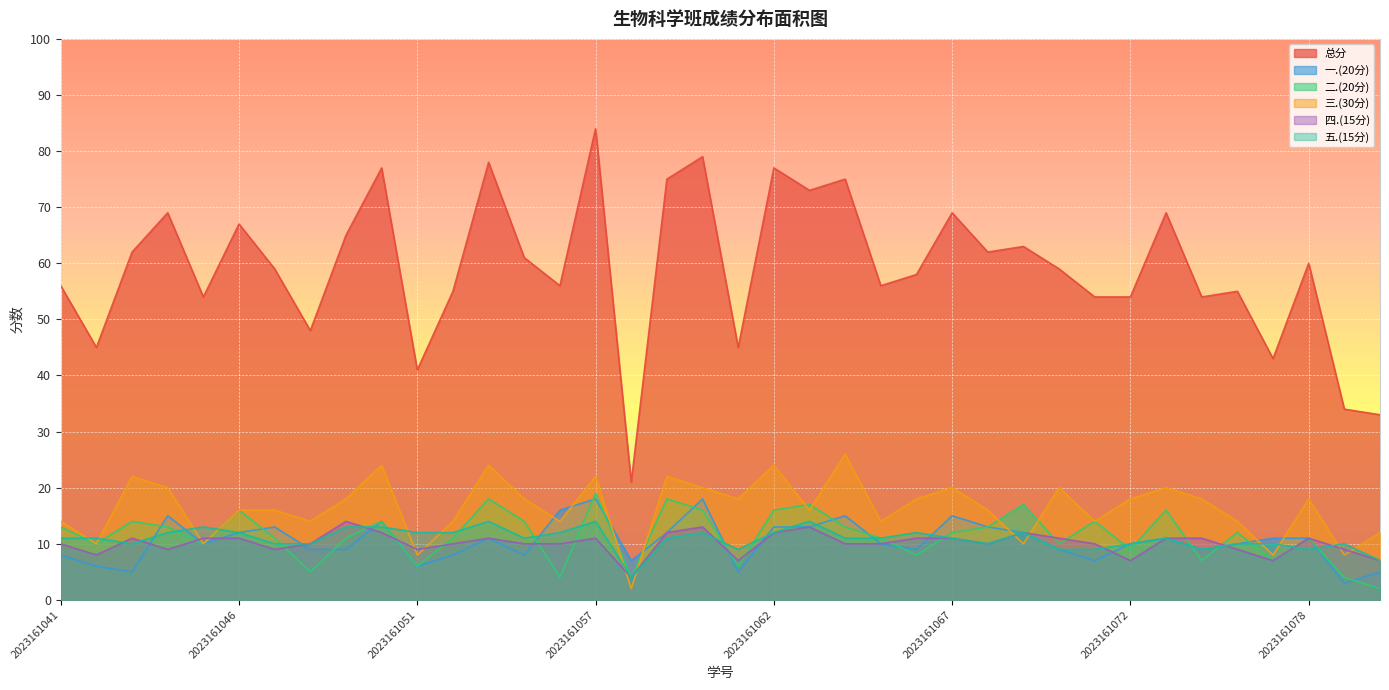

Is the value of 二.(20分) at 2023161068 greater than the value of 一.(20分) at 2023161049?

Yes